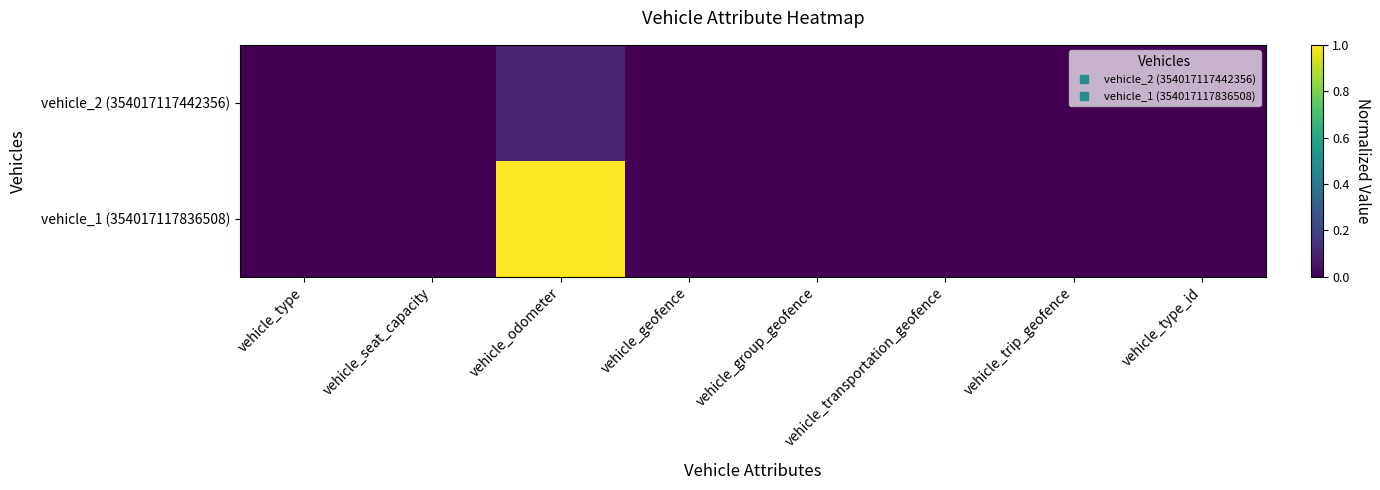

What is the greatest value displayed?

1.0